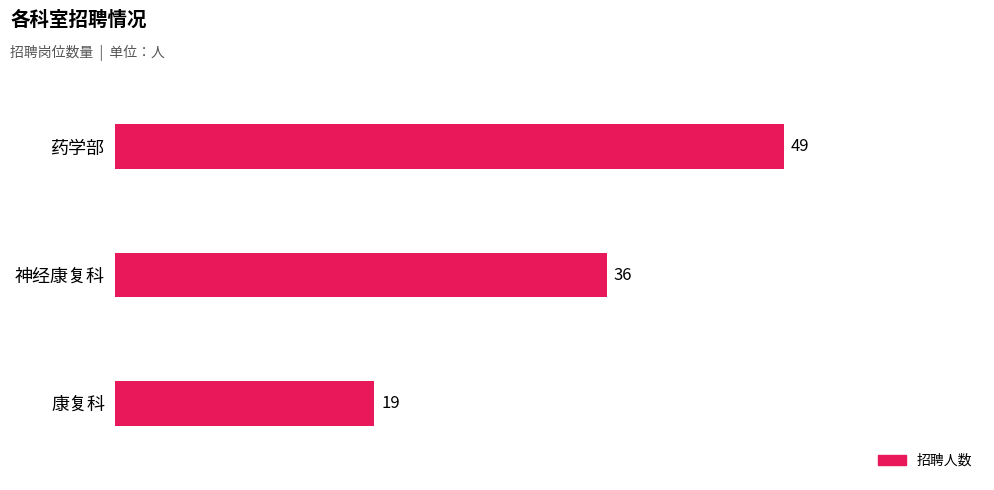

Rank the categories by value from lowest to highest.

康复科, 神经康复科, 药学部